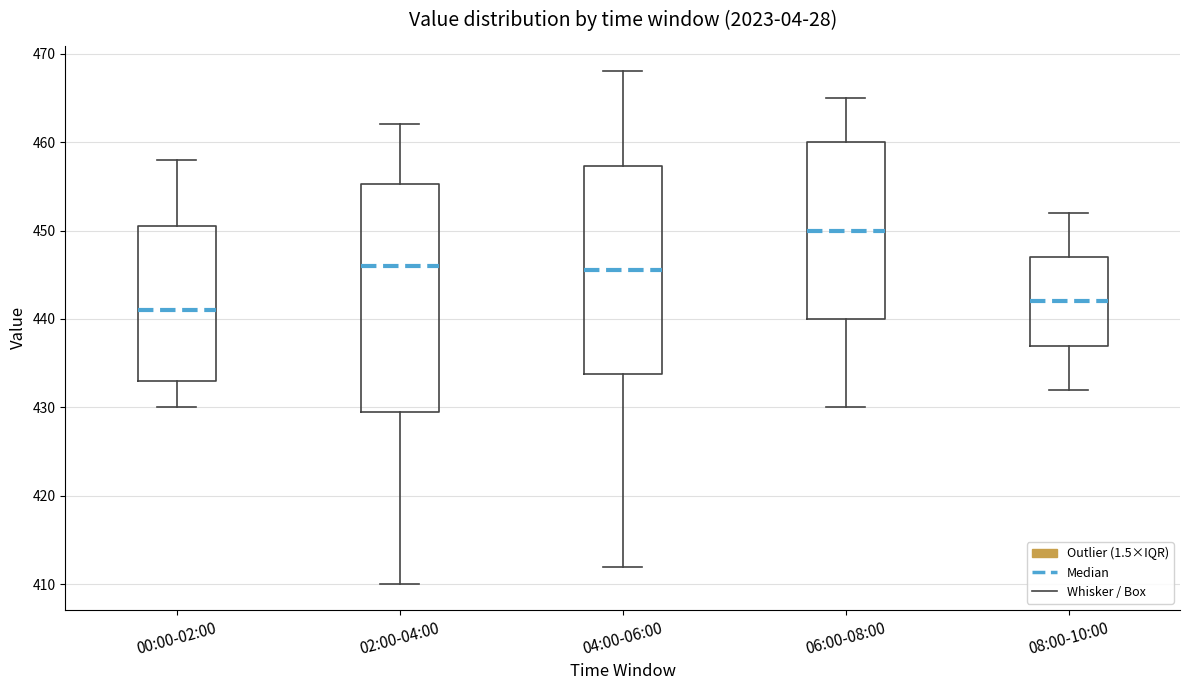

Comparing the boxes themselves (not the whiskers), which one is the tallest?

02:00-04:00